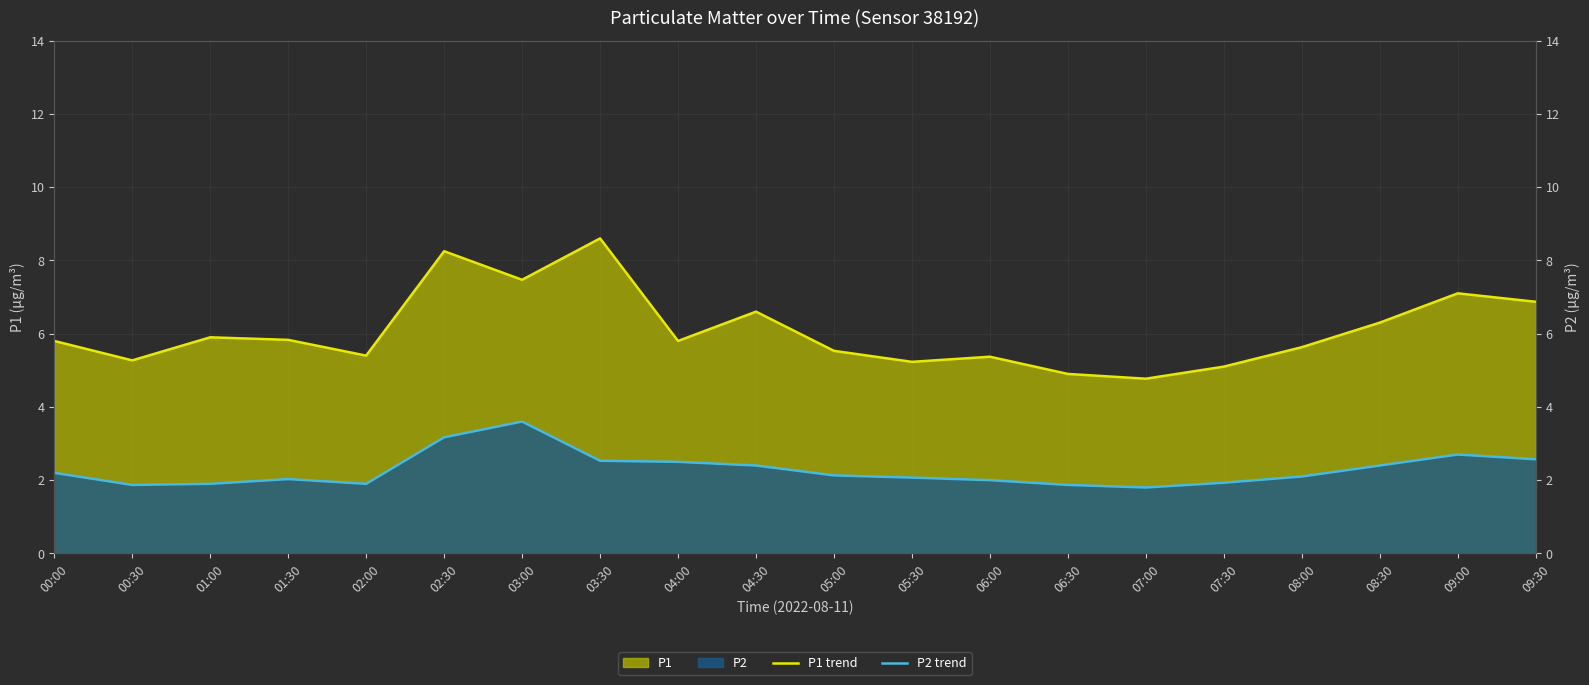

True or false: P1 trend and P2 trend cross at least once.

False